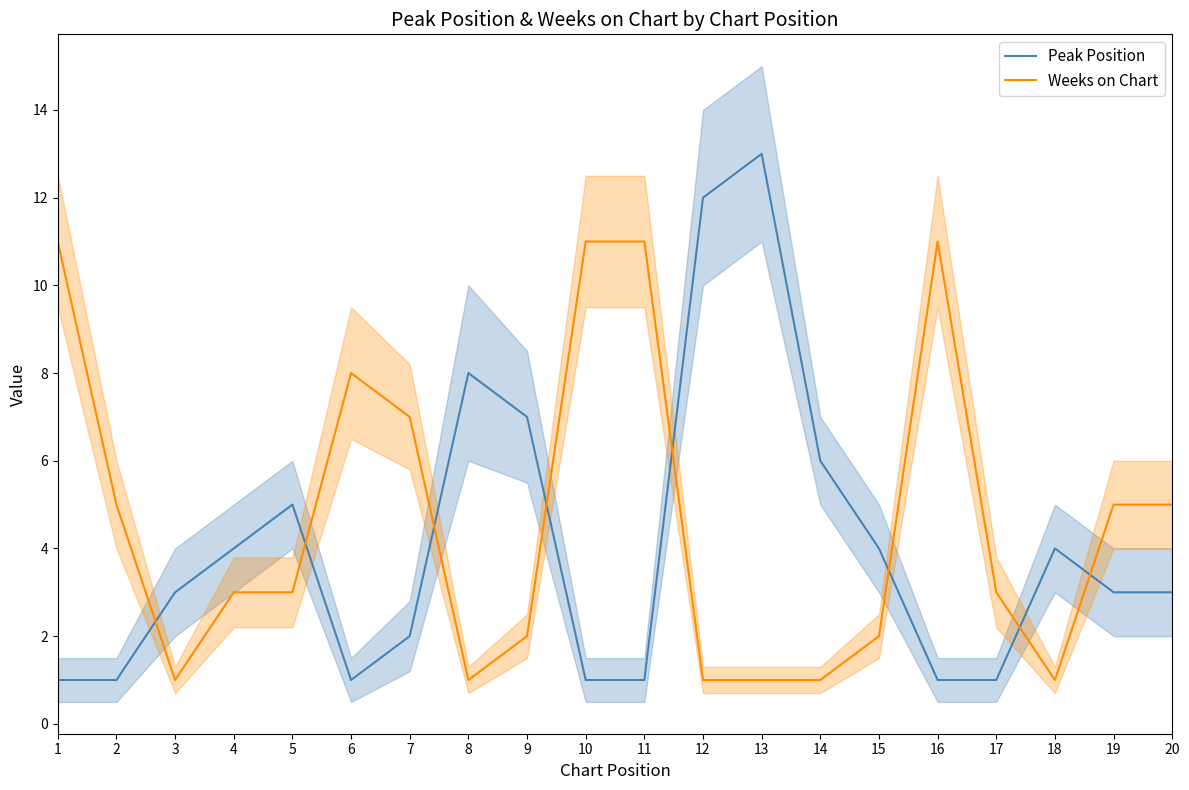

What is the value of the Weeks on Chart point at the 14th from the left?

1